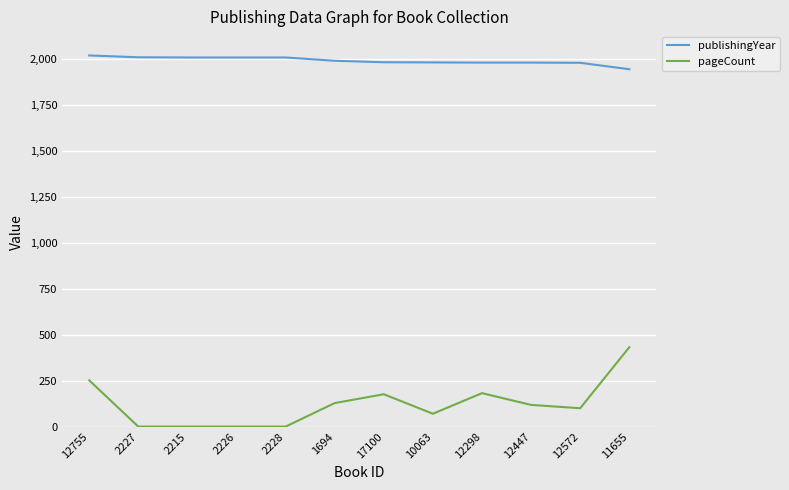

What are all the series names shown in the legend?

publishingYear, pageCount